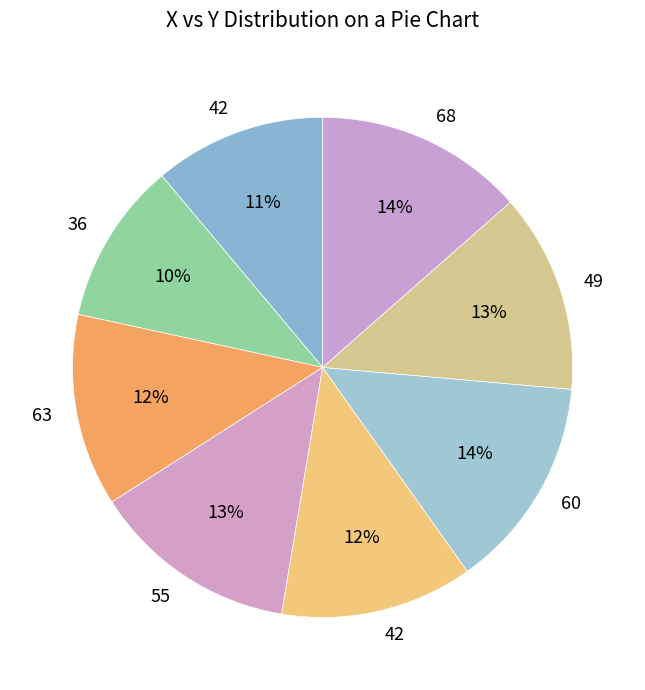

How many slices are in this pie chart?

8